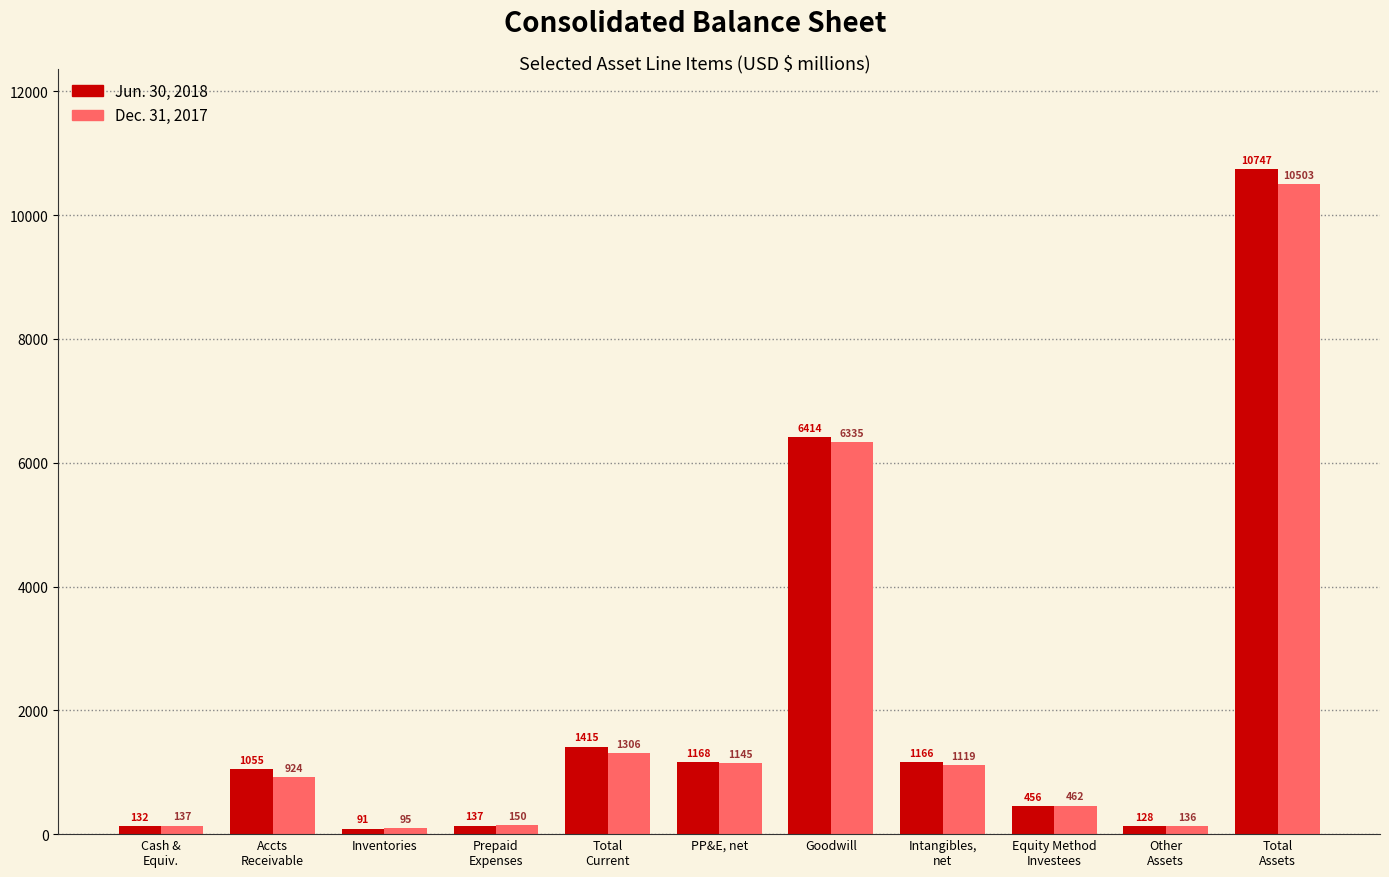

What is the difference between the Jun. 30, 2018 values at Total
Assets and PP&E, net?

9579